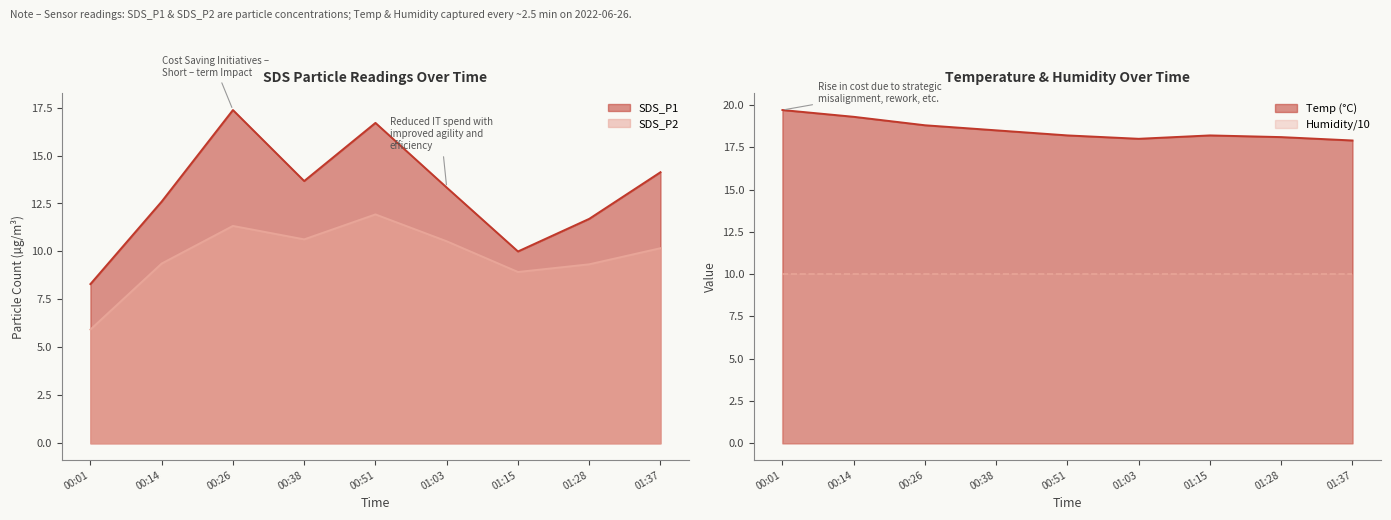

What is the value of the SDS_P1 point at the 4th from the left?

13.7